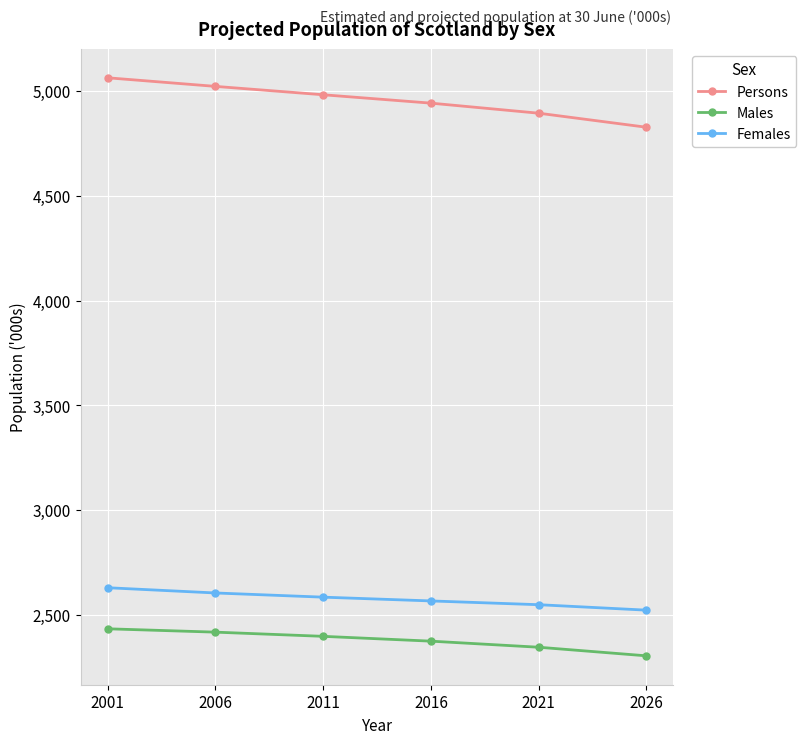

List the series in order of their peak value, highest first.

Persons, Females, Males